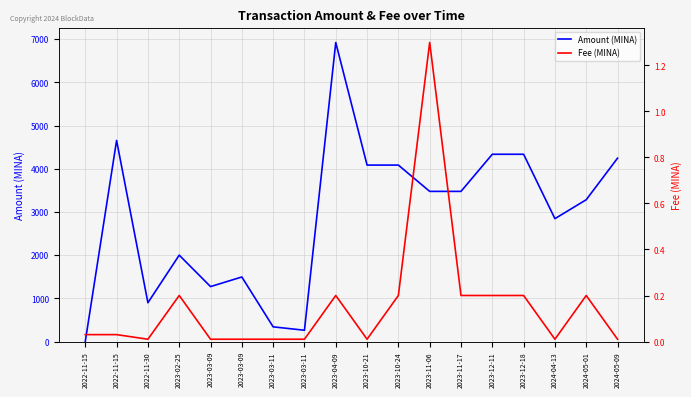

Which series has the largest total across all categories?

Amount (MINA)